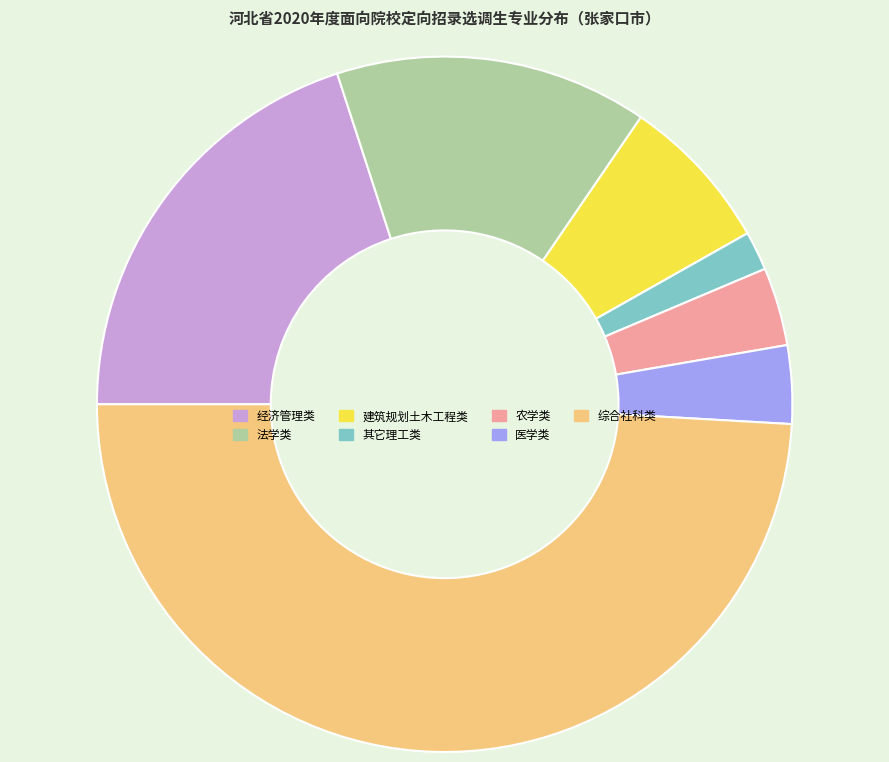

Is 医学类 the majority of the pie?

No